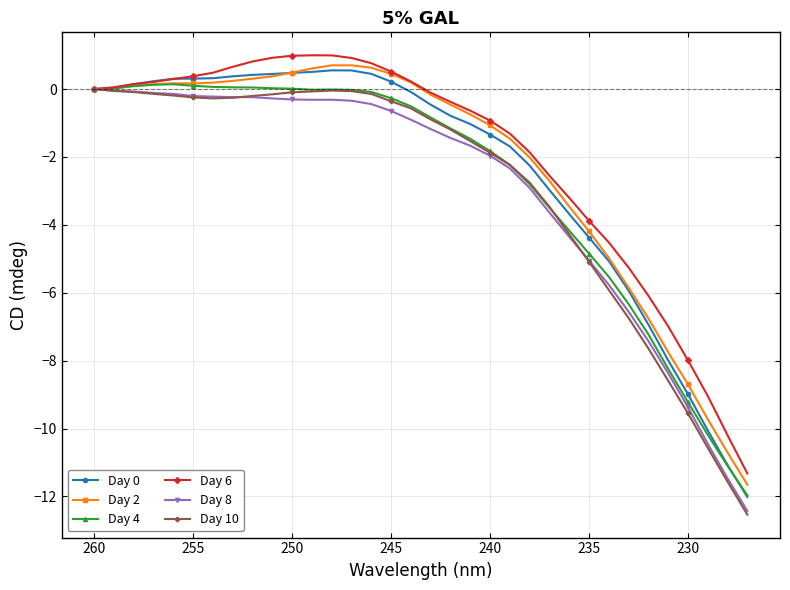

Which series has the widest spread of values?

Day 0